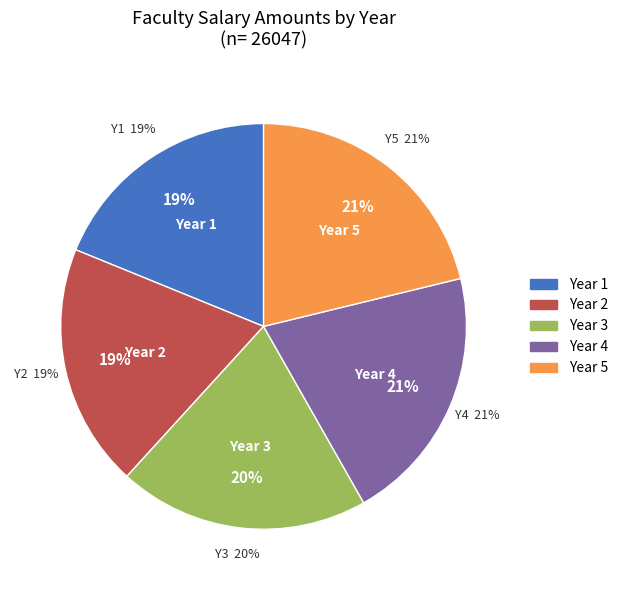

Rank the categories by value from highest to lowest.

Year 5, Year 4, Year 3, Year 2, Year 1